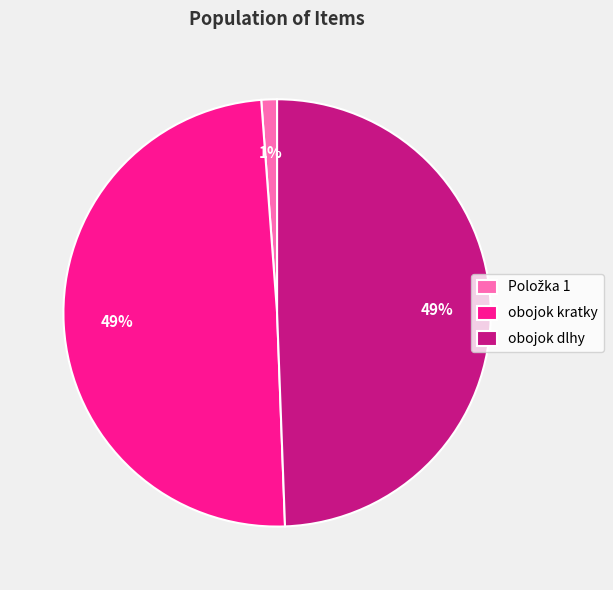

Does any single category account for the majority?

No